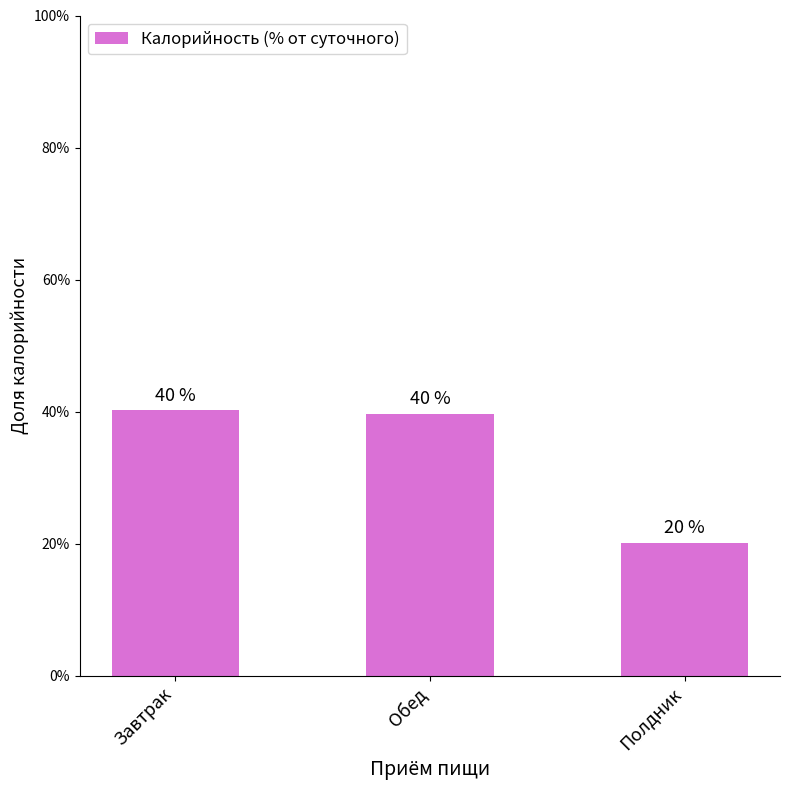

What is the change in value from Обед to Полдник?

-19.5